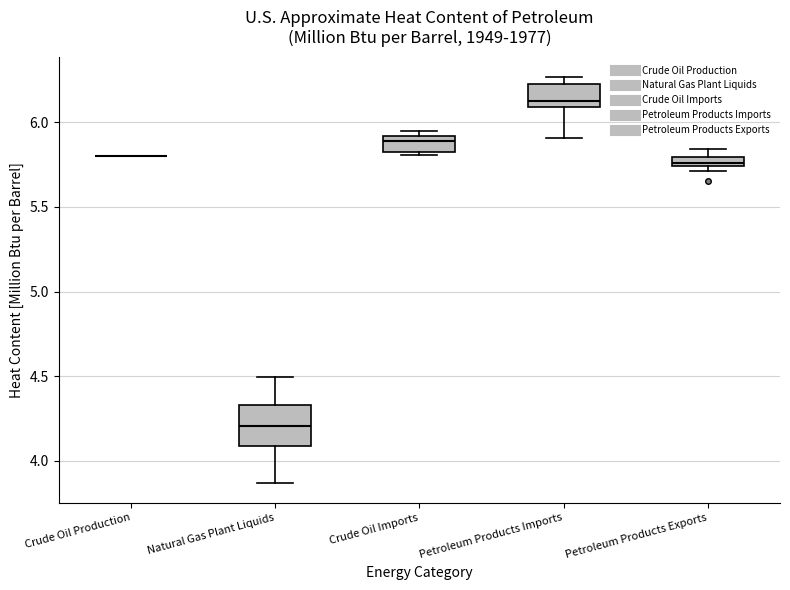

Where is the upper edge of the box for Petroleum Products Exports on the y-axis? The values are not printed on the chart, so give them approximately, as read against the axis.

5.80